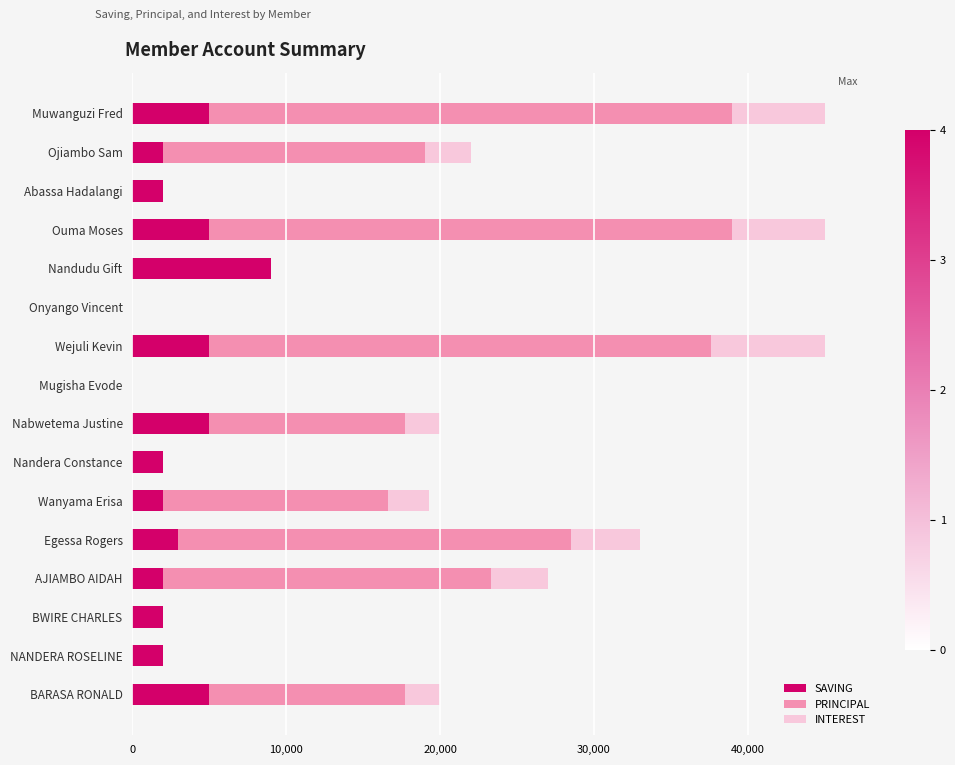

How many categories are shown in the chart?

16